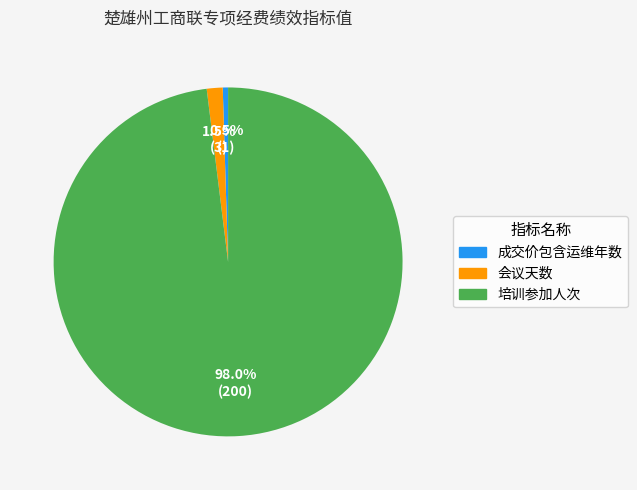

Does any single category account for the majority?

Yes